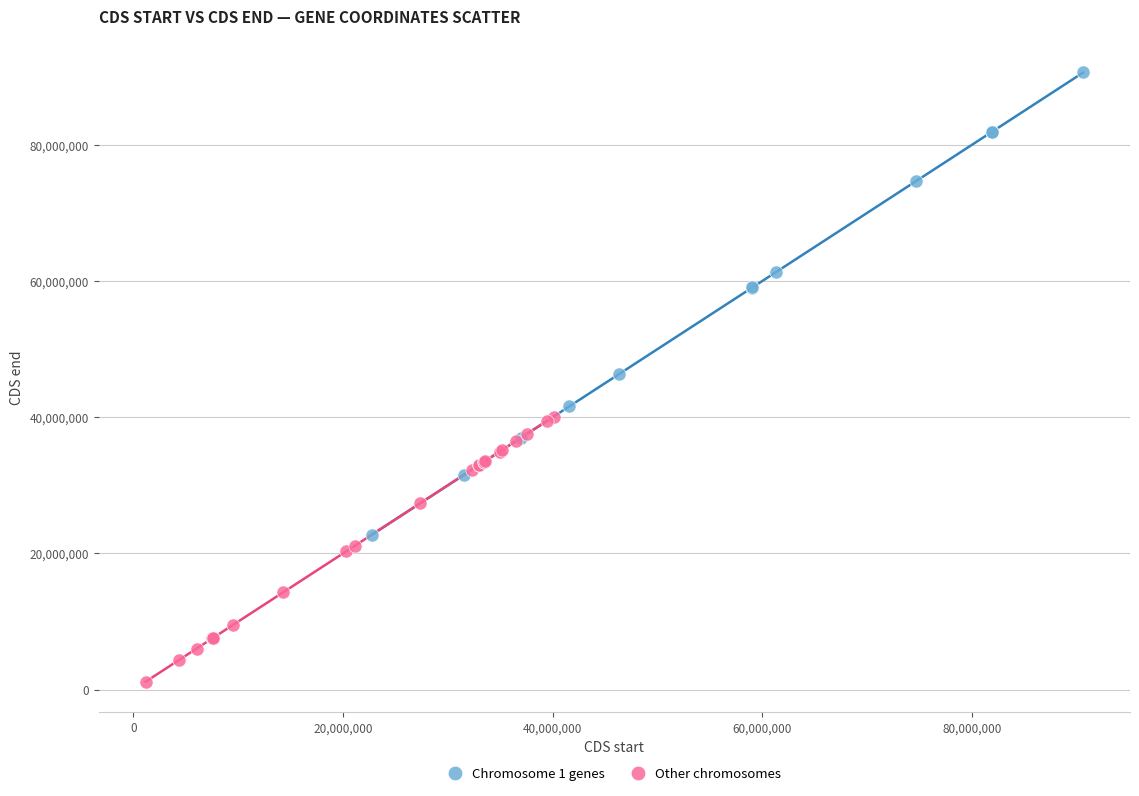

Which series contains the lowest Y value?

Other chromosomes